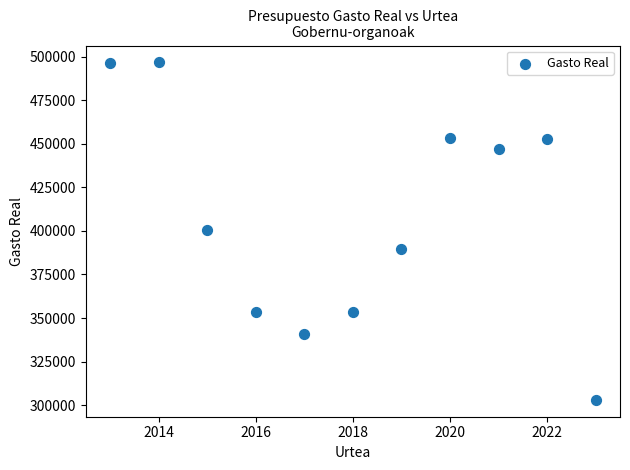

What is the average Y value?

408024.7